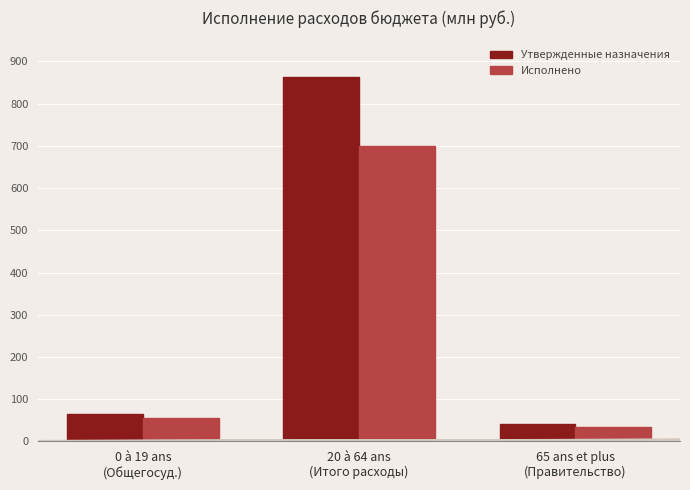

Which series has the widest spread of values?

Утвержденные назначения